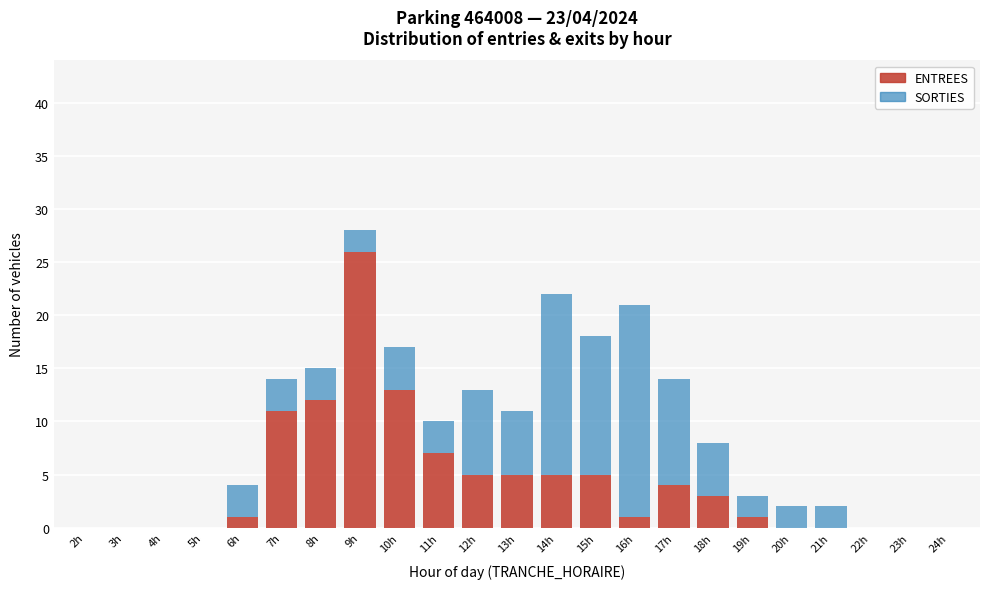

What is the maximum value for ENTREES?

26